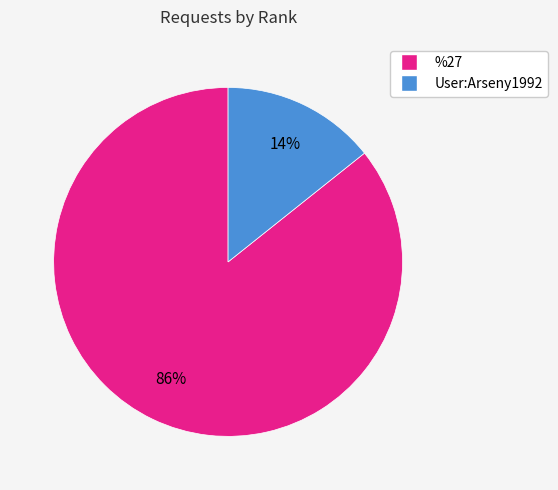

To the nearest percent, what is the combined percentage of User:Arseny1992 and %27?

100%